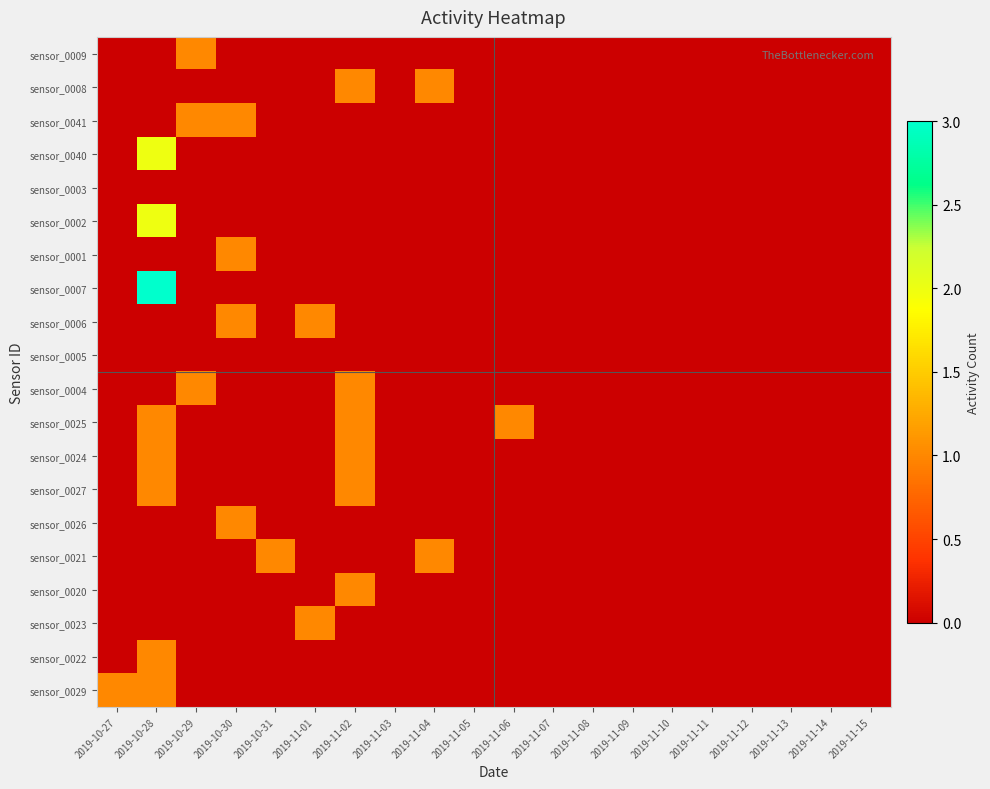

Reading left to right, extract all data points from this chart.

sensor_0009: 2019-10-27=0	2019-10-28=0	2019-10-29=1	2019-10-30=0	2019-10-31=0	2019-11-01=0	2019-11-02=0	2019-11-03=0	2019-11-04=0	2019-11-05=0	2019-11-06=0	2019-11-07=0	2019-11-08=0	2019-11-09=0	2019-11-10=0	2019-11-11=0	2019-11-12=0	2019-11-13=0	2019-11-14=0	2019-11-15=0
sensor_0008: 2019-10-27=0	2019-10-28=0	2019-10-29=0	2019-10-30=0	2019-10-31=0	2019-11-01=0	2019-11-02=1	2019-11-03=0	2019-11-04=1	2019-11-05=0	2019-11-06=0	2019-11-07=0	2019-11-08=0	2019-11-09=0	2019-11-10=0	2019-11-11=0	2019-11-12=0	2019-11-13=0	2019-11-14=0	2019-11-15=0
sensor_0041: 2019-10-27=0	2019-10-28=0	2019-10-29=1	2019-10-30=1	2019-10-31=0	2019-11-01=0	2019-11-02=0	2019-11-03=0	2019-11-04=0	2019-11-05=0	2019-11-06=0	2019-11-07=0	2019-11-08=0	2019-11-09=0	2019-11-10=0	2019-11-11=0	2019-11-12=0	2019-11-13=0	2019-11-14=0	2019-11-15=0
sensor_0040: 2019-10-27=0	2019-10-28=2	2019-10-29=0	2019-10-30=0	2019-10-31=0	2019-11-01=0	2019-11-02=0	2019-11-03=0	2019-11-04=0	2019-11-05=0	2019-11-06=0	2019-11-07=0	2019-11-08=0	2019-11-09=0	2019-11-10=0	2019-11-11=0	2019-11-12=0	2019-11-13=0	2019-11-14=0	2019-11-15=0
sensor_0003: 2019-10-27=0	2019-10-28=0	2019-10-29=0	2019-10-30=0	2019-10-31=0	2019-11-01=0	2019-11-02=0	2019-11-03=0	2019-11-04=0	2019-11-05=0	2019-11-06=0	2019-11-07=0	2019-11-08=0	2019-11-09=0	2019-11-10=0	2019-11-11=0	2019-11-12=0	2019-11-13=0	2019-11-14=0	2019-11-15=0
sensor_0002: 2019-10-27=0	2019-10-28=2	2019-10-29=0	2019-10-30=0	2019-10-31=0	2019-11-01=0	2019-11-02=0	2019-11-03=0	2019-11-04=0	2019-11-05=0	2019-11-06=0	2019-11-07=0	2019-11-08=0	2019-11-09=0	2019-11-10=0	2019-11-11=0	2019-11-12=0	2019-11-13=0	2019-11-14=0	2019-11-15=0
sensor_0001: 2019-10-27=0	2019-10-28=0	2019-10-29=0	2019-10-30=1	2019-10-31=0	2019-11-01=0	2019-11-02=0	2019-11-03=0	2019-11-04=0	2019-11-05=0	2019-11-06=0	2019-11-07=0	2019-11-08=0	2019-11-09=0	2019-11-10=0	2019-11-11=0	2019-11-12=0	2019-11-13=0	2019-11-14=0	2019-11-15=0
sensor_0007: 2019-10-27=0	2019-10-28=3	2019-10-29=0	2019-10-30=0	2019-10-31=0	2019-11-01=0	2019-11-02=0	2019-11-03=0	2019-11-04=0	2019-11-05=0	2019-11-06=0	2019-11-07=0	2019-11-08=0	2019-11-09=0	2019-11-10=0	2019-11-11=0	2019-11-12=0	2019-11-13=0	2019-11-14=0	2019-11-15=0
sensor_0006: 2019-10-27=0	2019-10-28=0	2019-10-29=0	2019-10-30=1	2019-10-31=0	2019-11-01=1	2019-11-02=0	2019-11-03=0	2019-11-04=0	2019-11-05=0	2019-11-06=0	2019-11-07=0	2019-11-08=0	2019-11-09=0	2019-11-10=0	2019-11-11=0	2019-11-12=0	2019-11-13=0	2019-11-14=0	2019-11-15=0
sensor_0005: 2019-10-27=0	2019-10-28=0	2019-10-29=0	2019-10-30=0	2019-10-31=0	2019-11-01=0	2019-11-02=0	2019-11-03=0	2019-11-04=0	2019-11-05=0	2019-11-06=0	2019-11-07=0	2019-11-08=0	2019-11-09=0	2019-11-10=0	2019-11-11=0	2019-11-12=0	2019-11-13=0	2019-11-14=0	2019-11-15=0
sensor_0004: 2019-10-27=0	2019-10-28=0	2019-10-29=1	2019-10-30=0	2019-10-31=0	2019-11-01=0	2019-11-02=1	2019-11-03=0	2019-11-04=0	2019-11-05=0	2019-11-06=0	2019-11-07=0	2019-11-08=0	2019-11-09=0	2019-11-10=0	2019-11-11=0	2019-11-12=0	2019-11-13=0	2019-11-14=0	2019-11-15=0
sensor_0025: 2019-10-27=0	2019-10-28=1	2019-10-29=0	2019-10-30=0	2019-10-31=0	2019-11-01=0	2019-11-02=1	2019-11-03=0	2019-11-04=0	2019-11-05=0	2019-11-06=1	2019-11-07=0	2019-11-08=0	2019-11-09=0	2019-11-10=0	2019-11-11=0	2019-11-12=0	2019-11-13=0	2019-11-14=0	2019-11-15=0
sensor_0024: 2019-10-27=0	2019-10-28=1	2019-10-29=0	2019-10-30=0	2019-10-31=0	2019-11-01=0	2019-11-02=1	2019-11-03=0	2019-11-04=0	2019-11-05=0	2019-11-06=0	2019-11-07=0	2019-11-08=0	2019-11-09=0	2019-11-10=0	2019-11-11=0	2019-11-12=0	2019-11-13=0	2019-11-14=0	2019-11-15=0
sensor_0027: 2019-10-27=0	2019-10-28=1	2019-10-29=0	2019-10-30=0	2019-10-31=0	2019-11-01=0	2019-11-02=1	2019-11-03=0	2019-11-04=0	2019-11-05=0	2019-11-06=0	2019-11-07=0	2019-11-08=0	2019-11-09=0	2019-11-10=0	2019-11-11=0	2019-11-12=0	2019-11-13=0	2019-11-14=0	2019-11-15=0
sensor_0026: 2019-10-27=0	2019-10-28=0	2019-10-29=0	2019-10-30=1	2019-10-31=0	2019-11-01=0	2019-11-02=0	2019-11-03=0	2019-11-04=0	2019-11-05=0	2019-11-06=0	2019-11-07=0	2019-11-08=0	2019-11-09=0	2019-11-10=0	2019-11-11=0	2019-11-12=0	2019-11-13=0	2019-11-14=0	2019-11-15=0
sensor_0021: 2019-10-27=0	2019-10-28=0	2019-10-29=0	2019-10-30=0	2019-10-31=1	2019-11-01=0	2019-11-02=0	2019-11-03=0	2019-11-04=1	2019-11-05=0	2019-11-06=0	2019-11-07=0	2019-11-08=0	2019-11-09=0	2019-11-10=0	2019-11-11=0	2019-11-12=0	2019-11-13=0	2019-11-14=0	2019-11-15=0
sensor_0020: 2019-10-27=0	2019-10-28=0	2019-10-29=0	2019-10-30=0	2019-10-31=0	2019-11-01=0	2019-11-02=1	2019-11-03=0	2019-11-04=0	2019-11-05=0	2019-11-06=0	2019-11-07=0	2019-11-08=0	2019-11-09=0	2019-11-10=0	2019-11-11=0	2019-11-12=0	2019-11-13=0	2019-11-14=0	2019-11-15=0
sensor_0023: 2019-10-27=0	2019-10-28=0	2019-10-29=0	2019-10-30=0	2019-10-31=0	2019-11-01=1	2019-11-02=0	2019-11-03=0	2019-11-04=0	2019-11-05=0	2019-11-06=0	2019-11-07=0	2019-11-08=0	2019-11-09=0	2019-11-10=0	2019-11-11=0	2019-11-12=0	2019-11-13=0	2019-11-14=0	2019-11-15=0
sensor_0022: 2019-10-27=0	2019-10-28=1	2019-10-29=0	2019-10-30=0	2019-10-31=0	2019-11-01=0	2019-11-02=0	2019-11-03=0	2019-11-04=0	2019-11-05=0	2019-11-06=0	2019-11-07=0	2019-11-08=0	2019-11-09=0	2019-11-10=0	2019-11-11=0	2019-11-12=0	2019-11-13=0	2019-11-14=0	2019-11-15=0
sensor_0029: 2019-10-27=1	2019-10-28=1	2019-10-29=0	2019-10-30=0	2019-10-31=0	2019-11-01=0	2019-11-02=0	2019-11-03=0	2019-11-04=0	2019-11-05=0	2019-11-06=0	2019-11-07=0	2019-11-08=0	2019-11-09=0	2019-11-10=0	2019-11-11=0	2019-11-12=0	2019-11-13=0	2019-11-14=0	2019-11-15=0